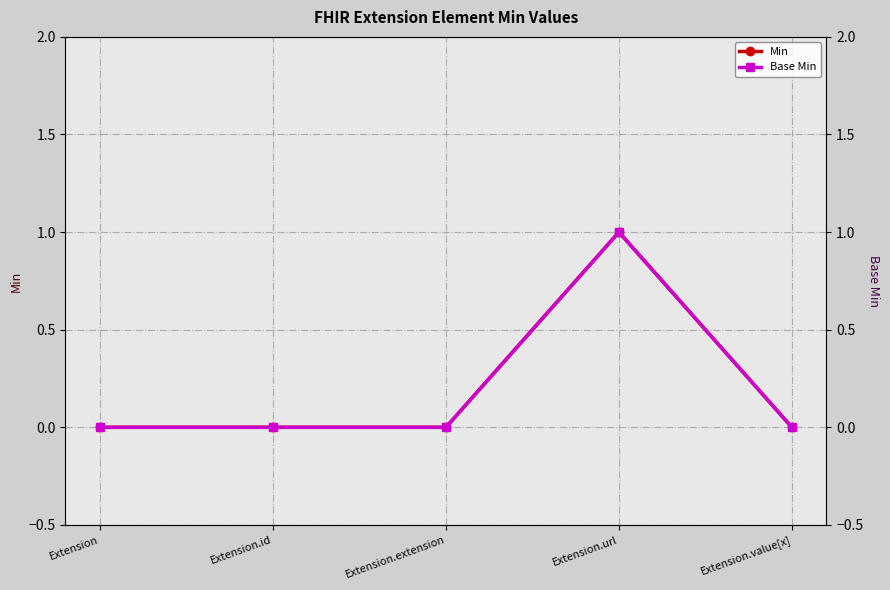

What is the difference between the maximum and minimum values in the Min series?

1